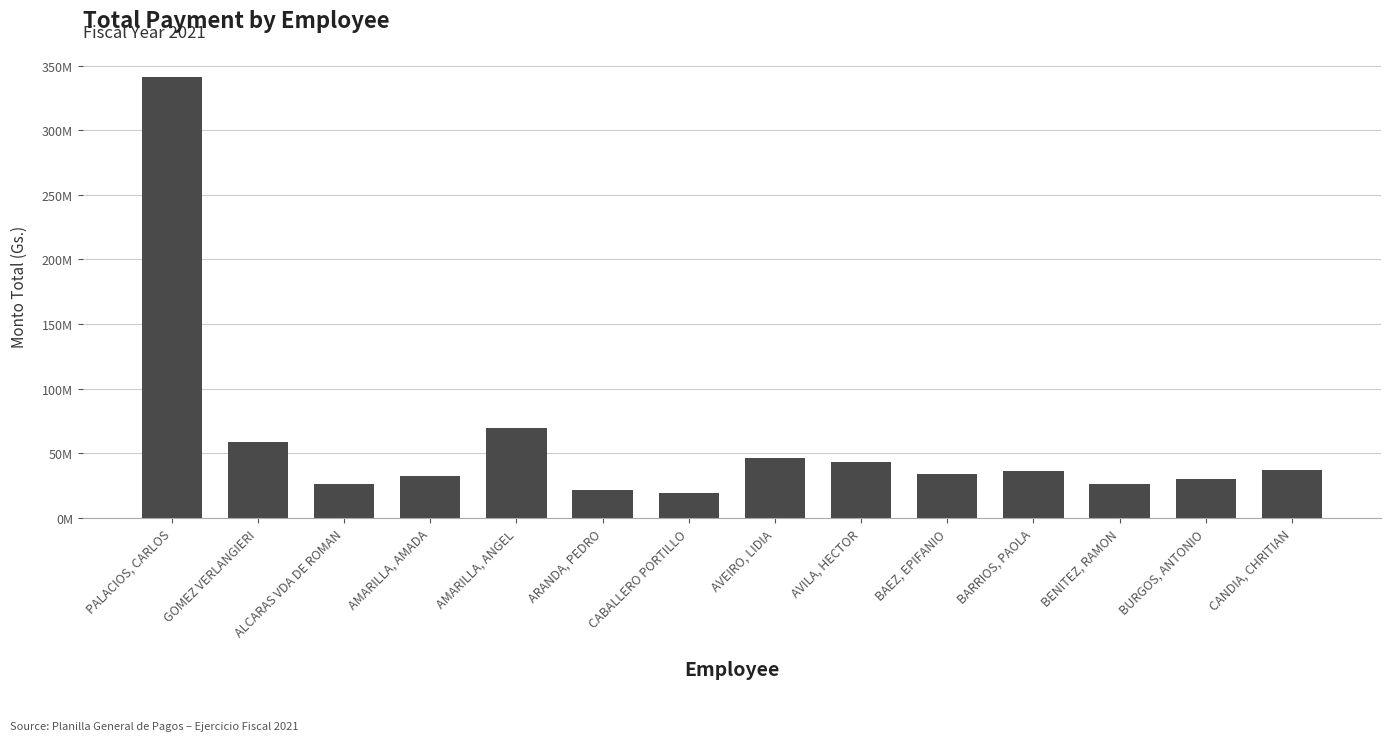

Approximately how many times larger is the value at BAEZ, EPIFANIO compared to ARANDA, PEDRO?

1.6